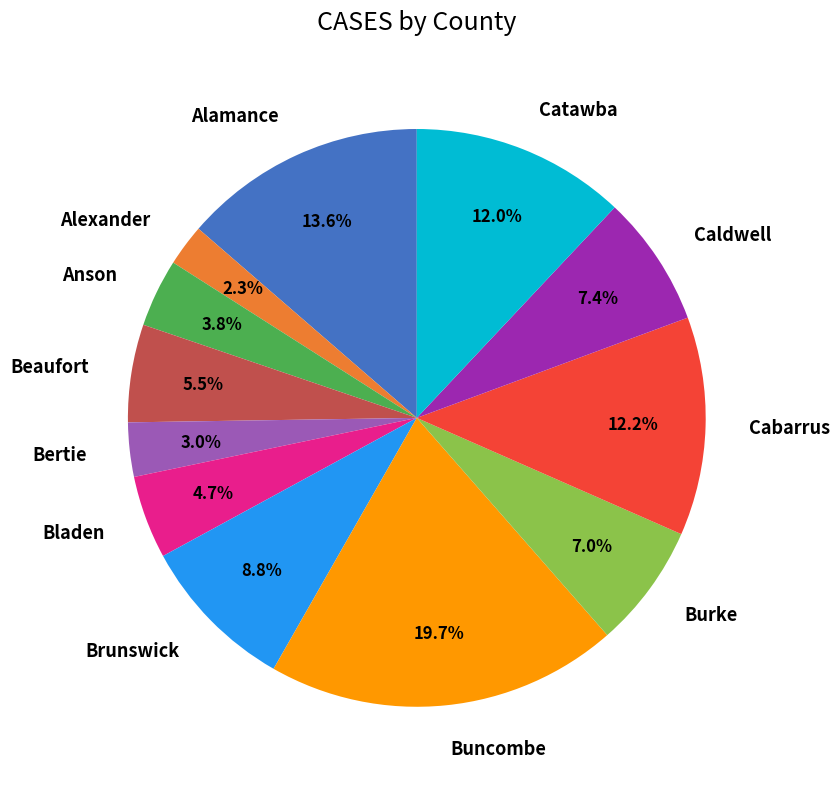

Which category has the smallest portion of the pie?

Alexander